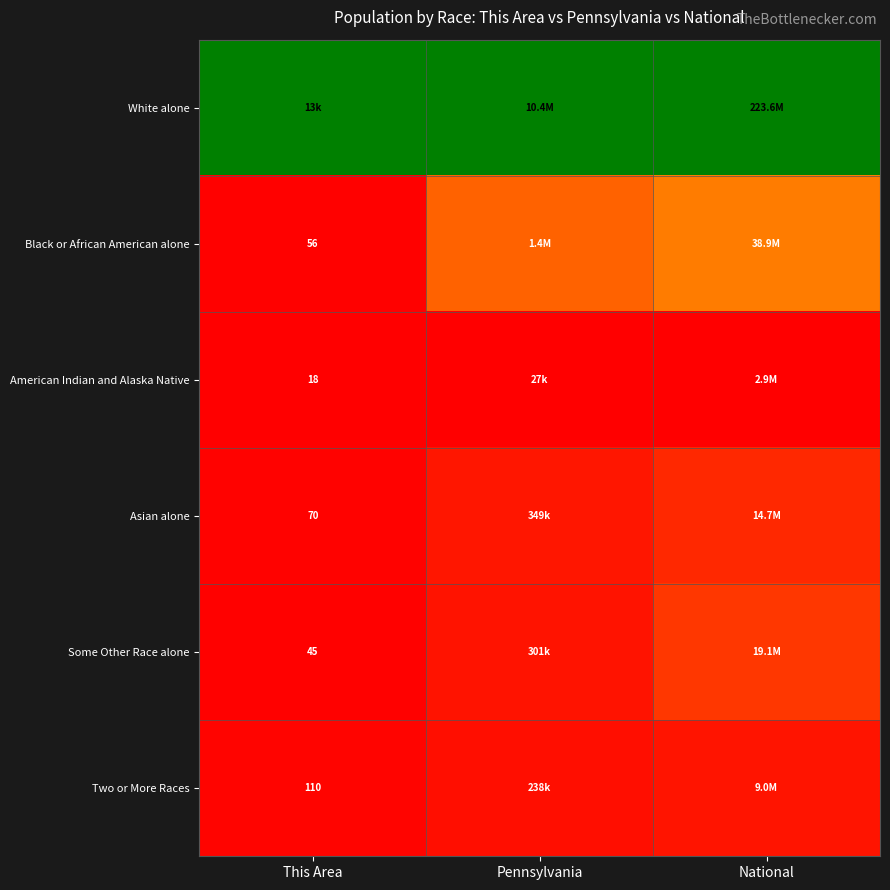

Rank the series by their maximum value, from lowest to highest.

American Indian and Alaska Native, Two or More Races, Asian alone, Some Other Race alone, Black or African American alone, White alone